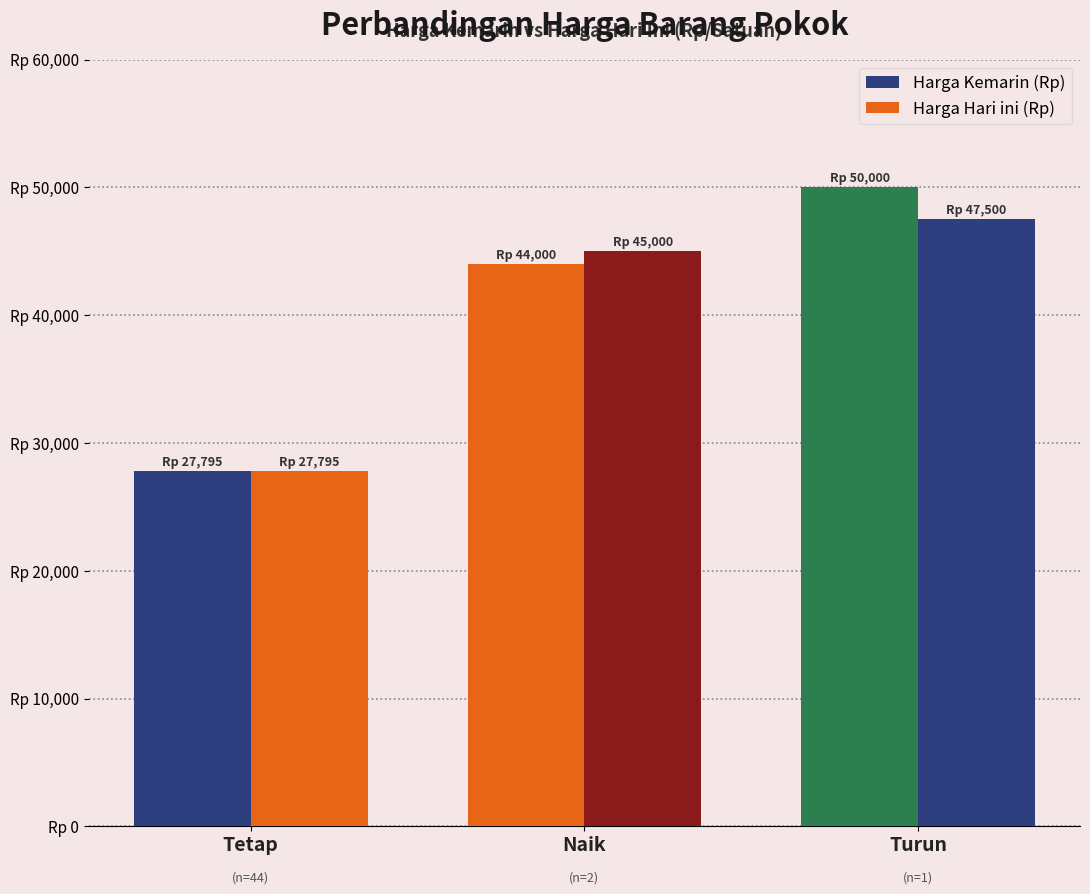

Which series has the largest range (max minus min)?

Harga Kemarin (Rp)